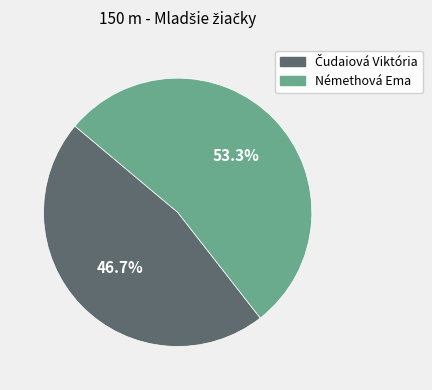

What portion of the pie excludes Némethová Ema?

46.7%